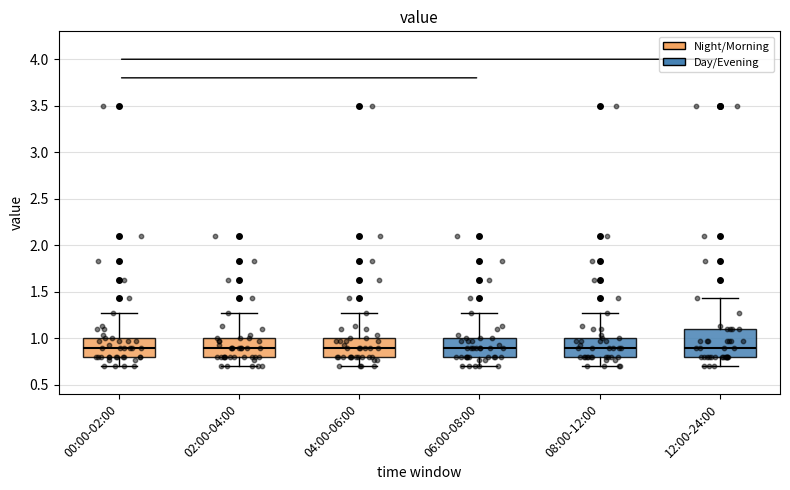

Where does the median line of the box for 02:00-04:00 sit on the y-axis? The values are not printed on the chart, so give them approximately, as read against the axis.

0.90